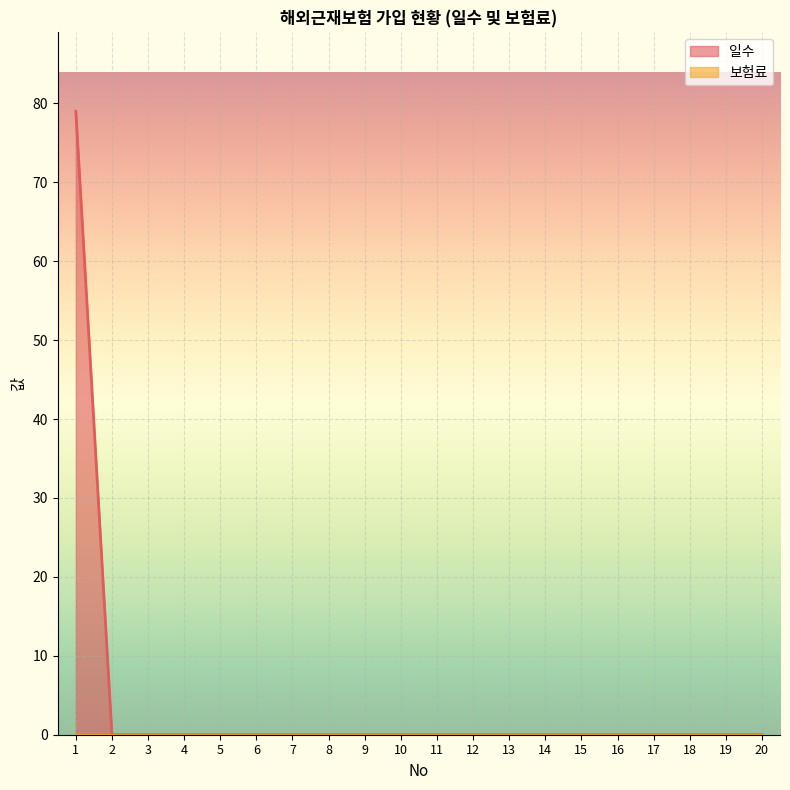

Reading right to left, transcribe all the data shown in this chart.

0	0	0	0	0	0	0	0	0	0	0	0	0	0	0	0	0	0	0	79